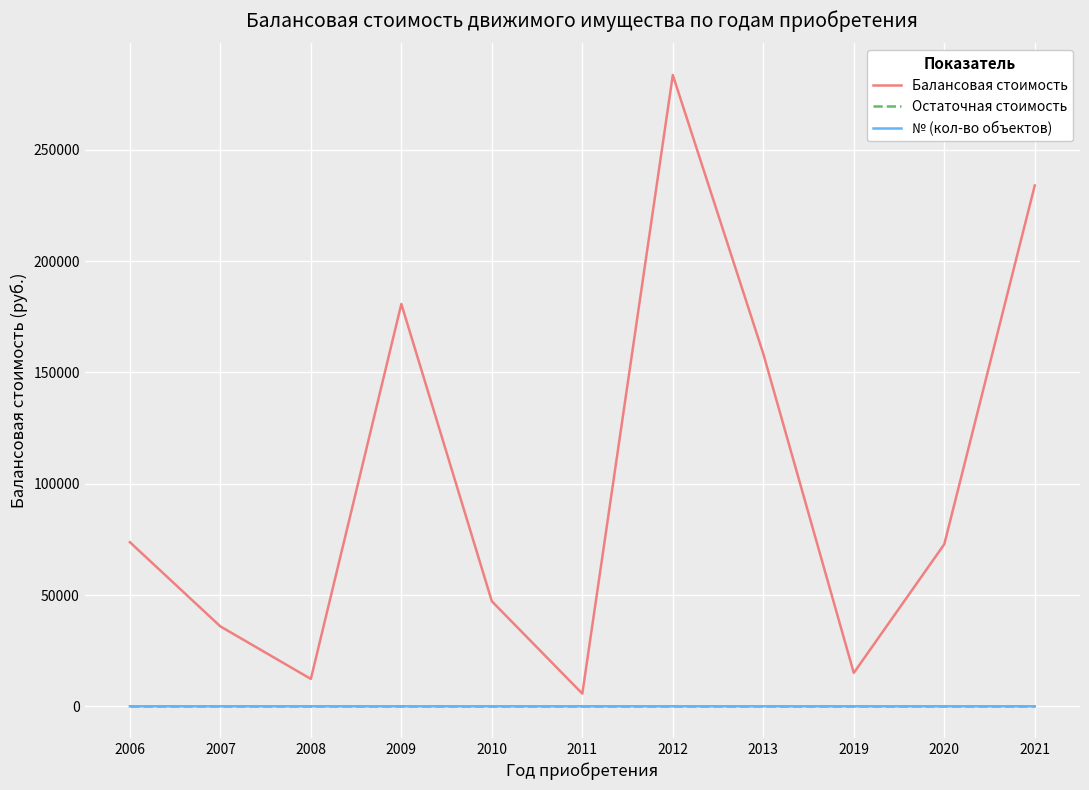

At which category is the sum across all series the highest?

2012